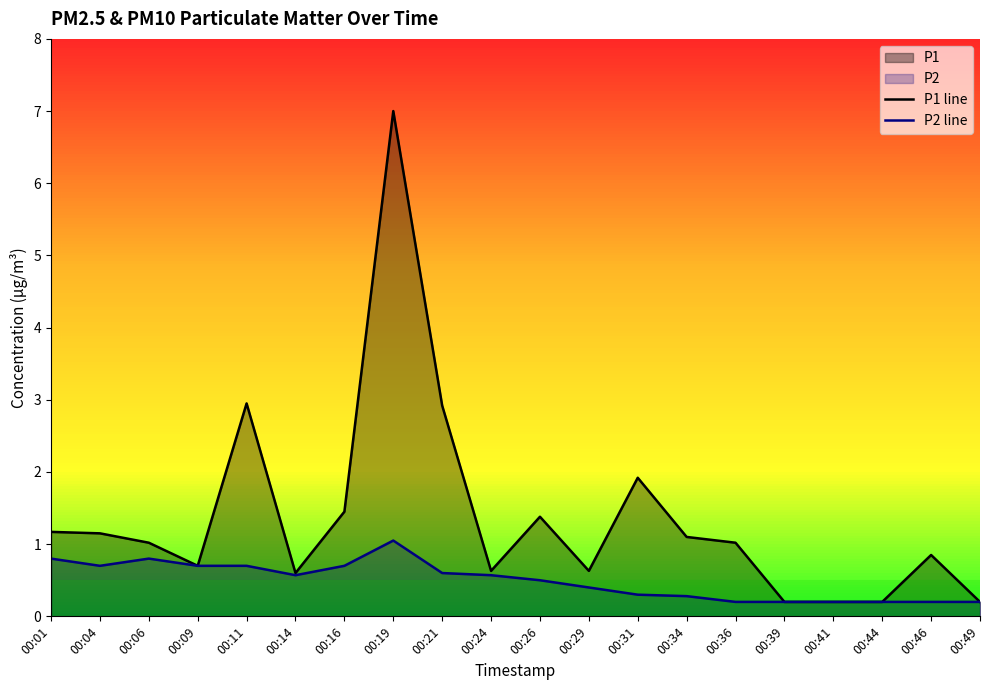

How many data points does each series have?

20